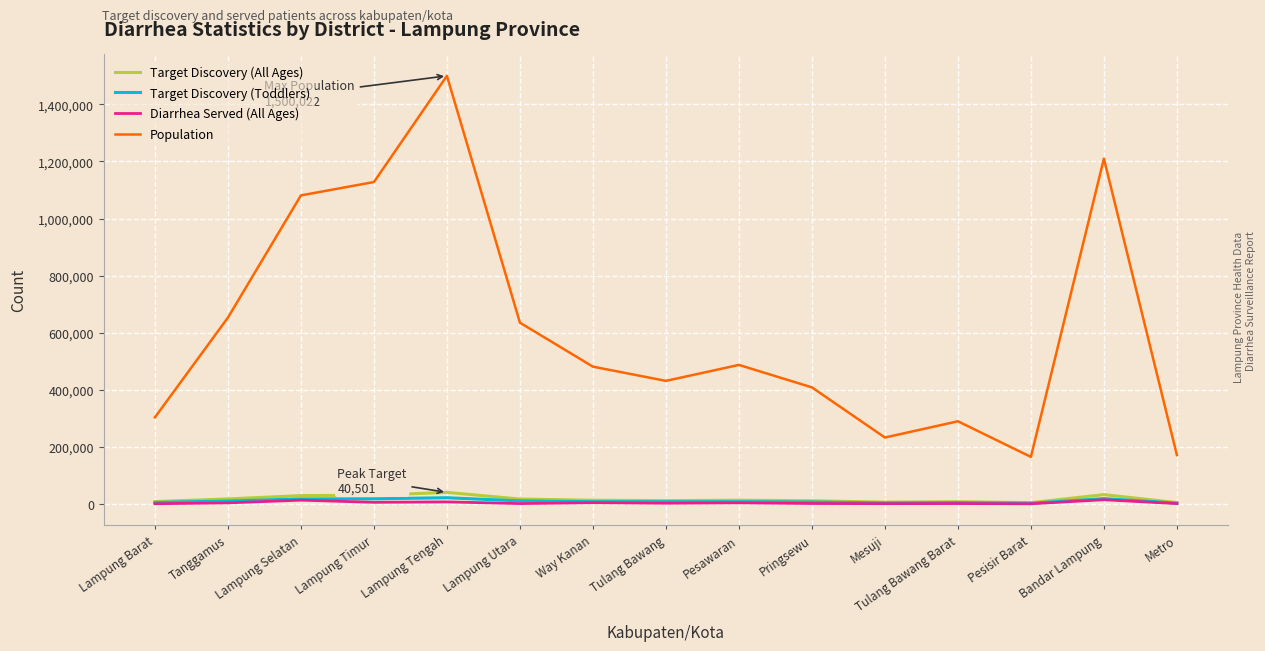

What position from the right is Tulang Bawang?

8